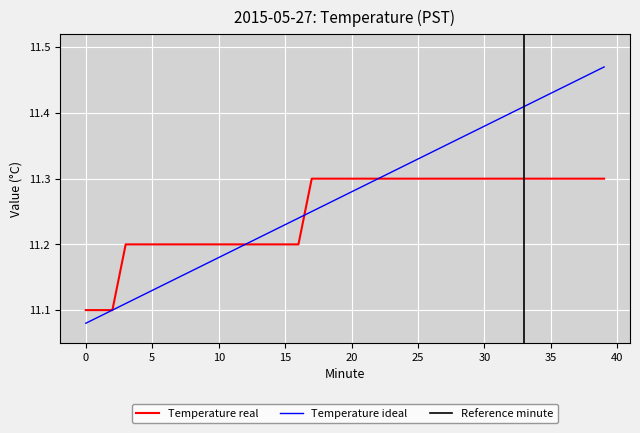

Reading right to left, what are all the values shown in this chart?

Temperature real: 39=11.3	38=11.3	37=11.3	36=11.3	35=11.3	34=11.3	33=11.3	32=11.3	31=11.3	30=11.3	29=11.3	28=11.3	27=11.3	26=11.3	25=11.3	24=11.3	23=11.3	22=11.3	21=11.3	20=11.3	19=11.3	18=11.3	17=11.3	16=11.2	15=11.2	14=11.2	13=11.2	12=11.2	11=11.2	10=11.2	9=11.2	8=11.2	7=11.2	6=11.2	5=11.2	4=11.2	3=11.2	2=11.1	1=11.1	0=11.1
Temperature ideal: 39=11.5	38=11.5	37=11.4	36=11.4	35=11.4	34=11.4	33=11.4	32=11.4	31=11.4	30=11.4	29=11.4	28=11.4	27=11.3	26=11.3	25=11.3	24=11.3	23=11.3	22=11.3	21=11.3	20=11.3	19=11.3	18=11.3	17=11.2	16=11.2	15=11.2	14=11.2	13=11.2	12=11.2	11=11.2	10=11.2	9=11.2	8=11.2	7=11.2	6=11.1	5=11.1	4=11.1	3=11.1	2=11.1	1=11.1	0=11.1